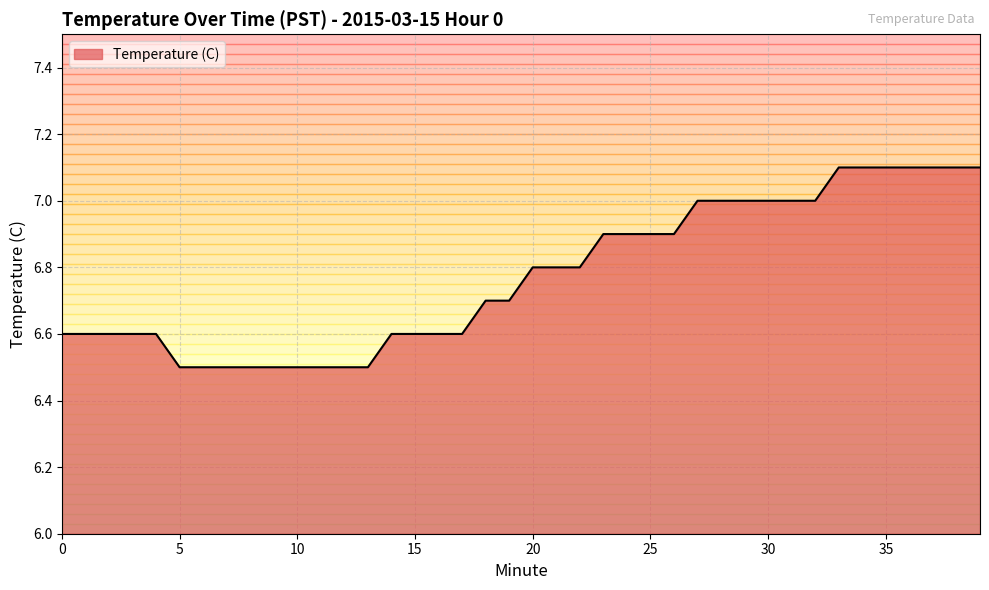

What is the maximum value shown in the chart?

7.1